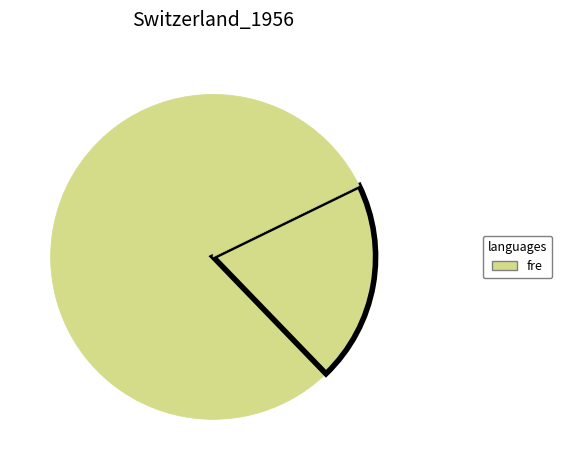

Count the number of slices in the pie.

9